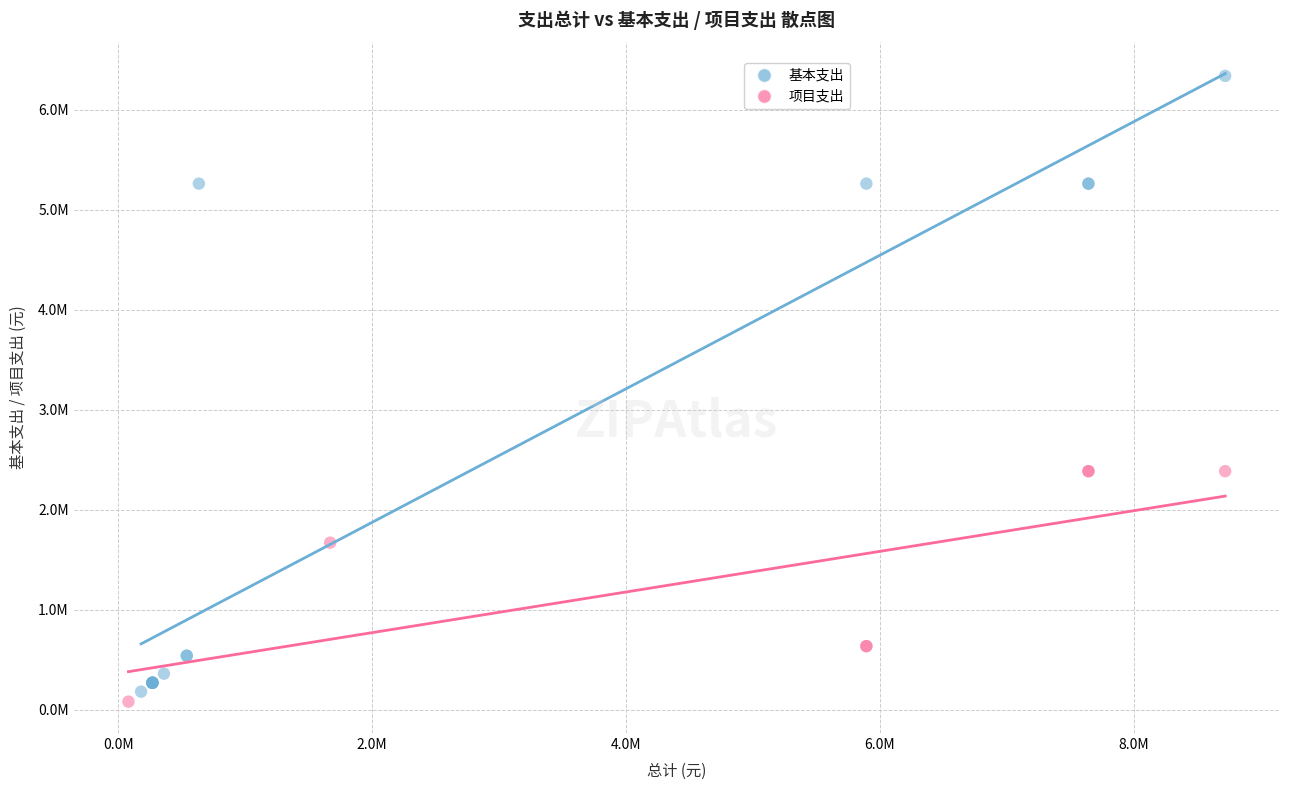

Which series reaches the maximum Y coordinate?

基本支出